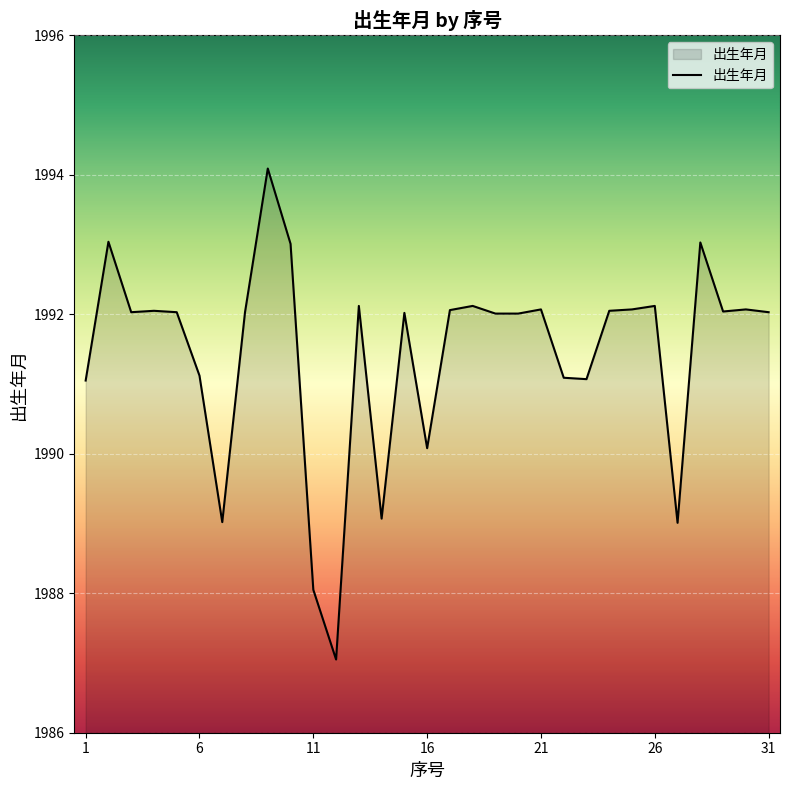

Does the chart have visible grid lines?

Yes